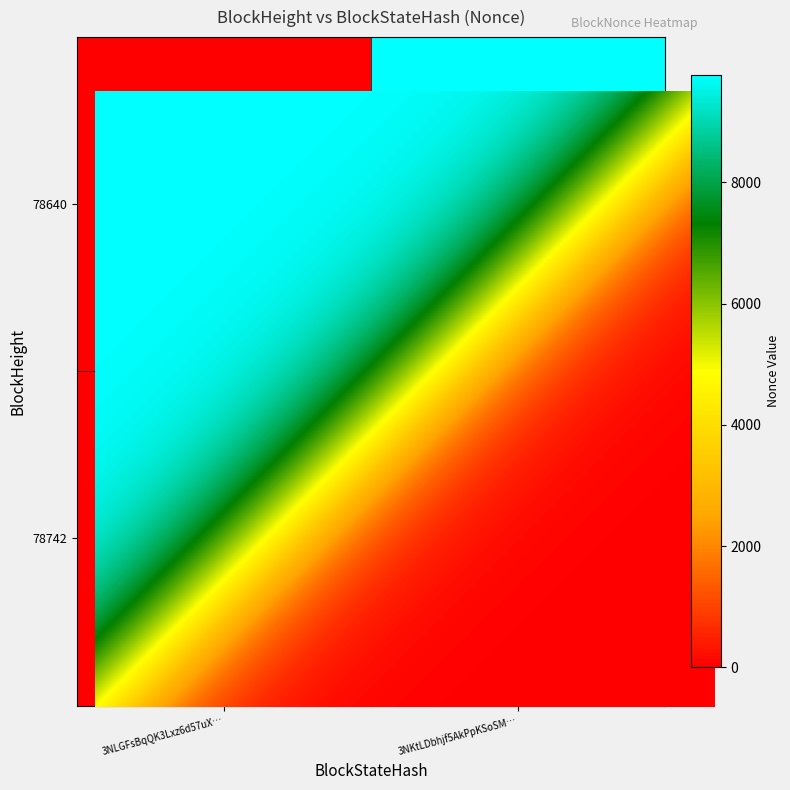

What is the spread (max minus min) of values at 78640?

9766